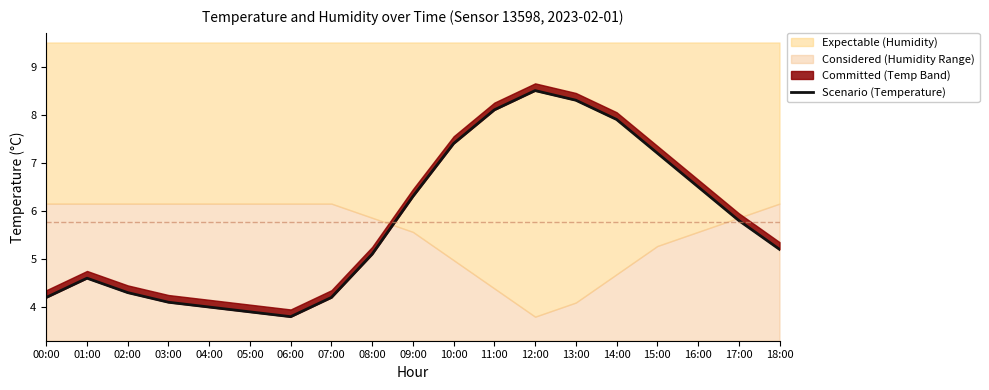

Which has a higher value, 03:00 or 15:00?

15:00